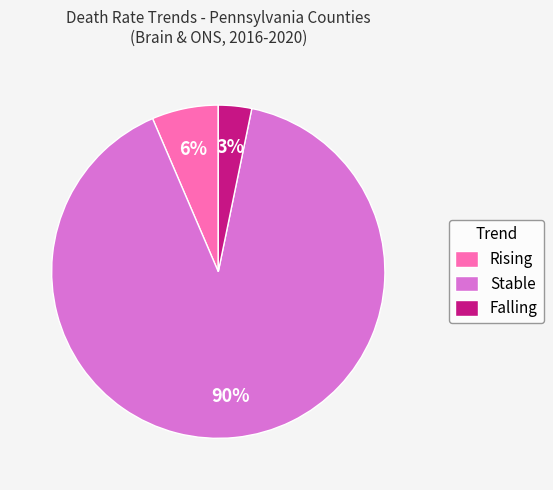

To the nearest percent, what is the average slice percentage?

33%